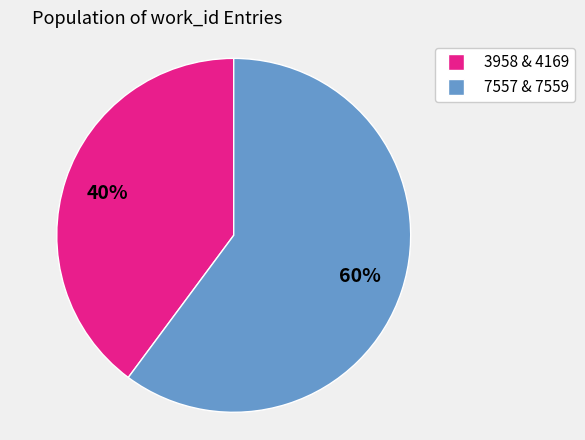

Which slice represents more than half of the pie?

7557 & 7559